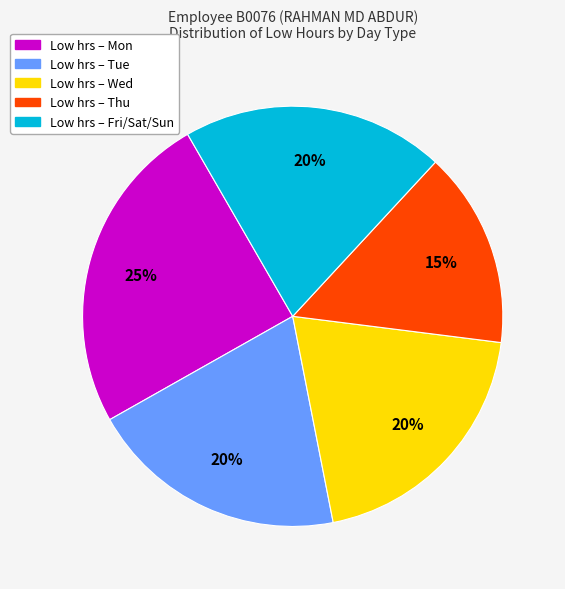

Does any single category account for the majority?

No